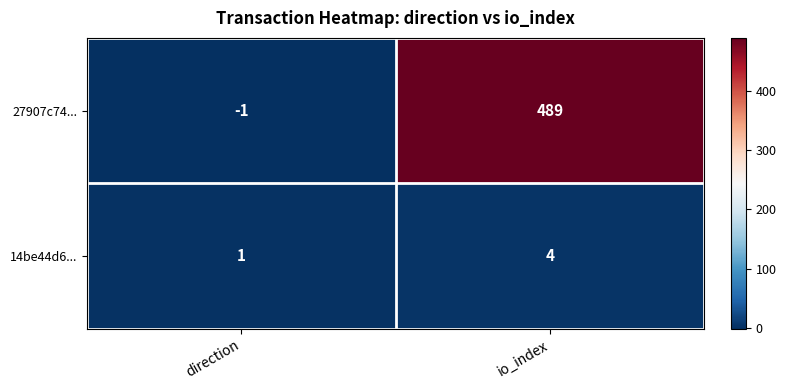

What is the total value across all series at io_index?

493